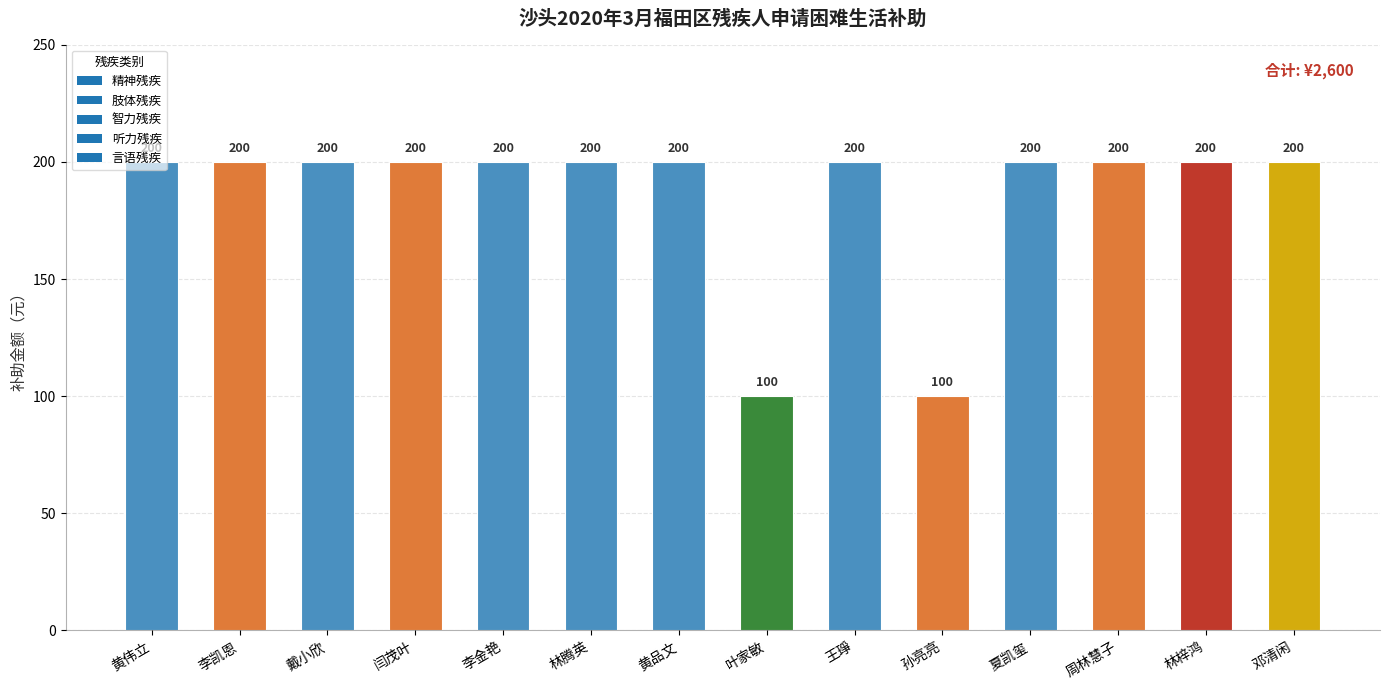

The value at 黄品文 is 200. True or false?

True